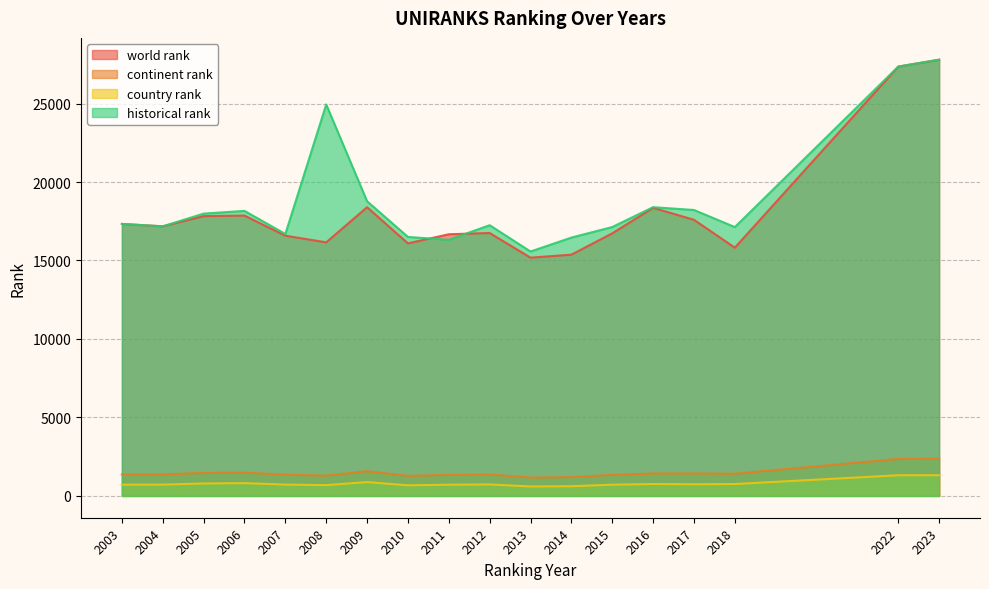

Reading left to right, transcribe all the data shown in this chart.

world rank: 2003=17330.0	2004=17178.0	2005=17828.0	2006=17863.0	2007=16580.0	2008=16158.0	2009=18396.0	2010=16092.0	2011=16673.0	2012=16753.0	2013=15181.0	2014=15373.0	2015=16731.0	2016=18355.0	2017=17594.0	2018=15818.0	2022=27356.0	2023=27794.0
continent rank: 2003=1371.0	2004=1371.0	2005=1464.0	2006=1481.0	2007=1356.0	2008=1290.0	2009=1575.0	2010=1277.0	2011=1340.0	2012=1363.0	2013=1166.0	2014=1197.0	2015=1341.0	2016=1427.0	2017=1428.0	2018=1415.0	2022=2356.0	2023=2376.0
country rank: 2003=720.0	2004=721.0	2005=793.0	2006=815.0	2007=721.0	2008=688.0	2009=882.0	2010=676.0	2011=714.0	2012=732.0	2013=603.0	2014=619.0	2015=715.0	2016=759.0	2017=744.0	2018=758.0	2022=1317.0	2023=1317.0
historical rank: 2003=17330.0	2004=17178.0	2005=17988.0	2006=18161.5	2007=16689.0	2008=24942.5	2009=18775.5	2010=16503.0	2011=16319.0	2012=17249.5	2013=15572.5	2014=16461.5	2015=17134.0	2016=18398.5	2017=18218.0	2018=17130.5	2022=27356.0	2023=27794.0